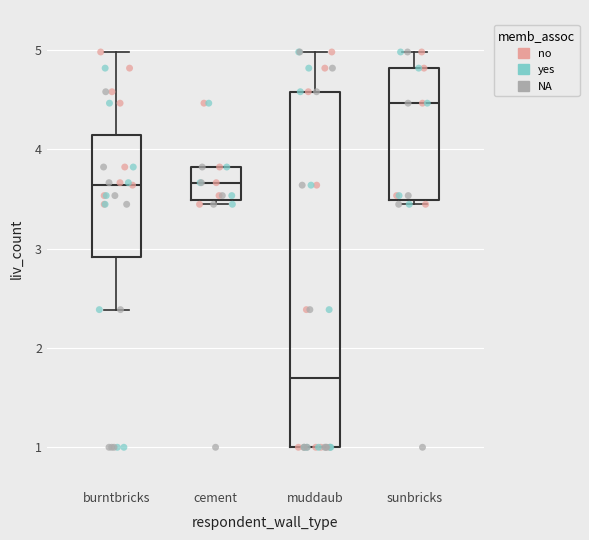

Reading left to right, read every box against the y-axis: the position of its median line, the range the box covers, and the ends of its whiskers. The values are not printed on the chart, so give them approximately, as read against the axis.

burntbricks: median 3.6, box 2.9 to 4.1, whiskers 2.4 to 5.0
cement: median 3.7, box 3.5 to 3.8, whiskers 3.4 to 3.8
muddaub: median 1.7, box 1.0 to 4.6, whiskers 1.0 to 5.0
sunbricks: median 4.5, box 3.5 to 4.8, whiskers 3.4 to 5.0